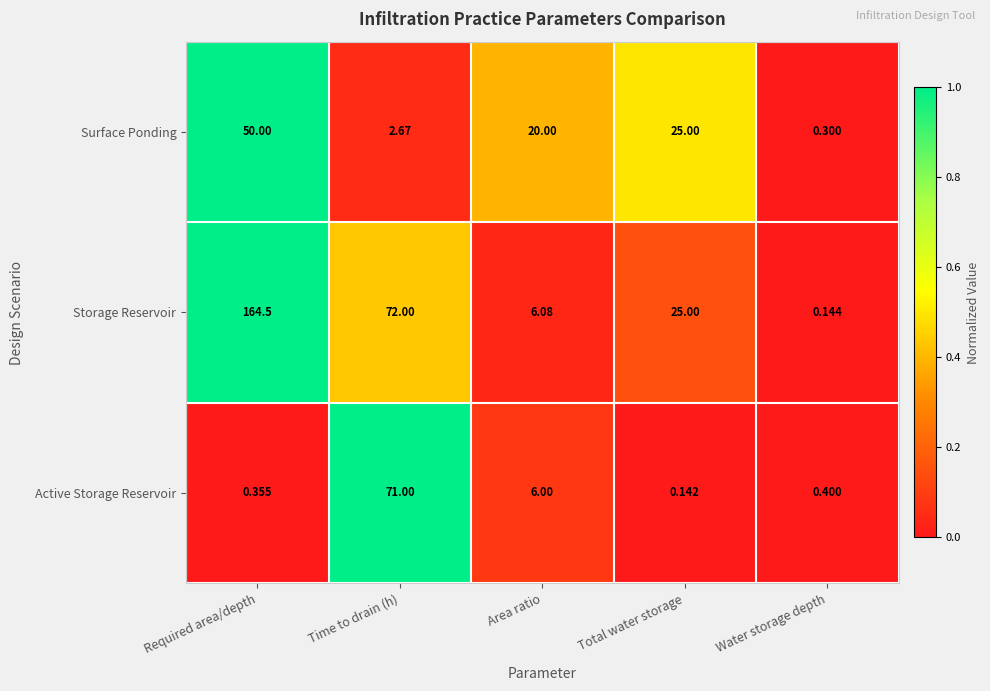

Where is Storage Reservoir nearest to the value 82?

Time to drain (h)